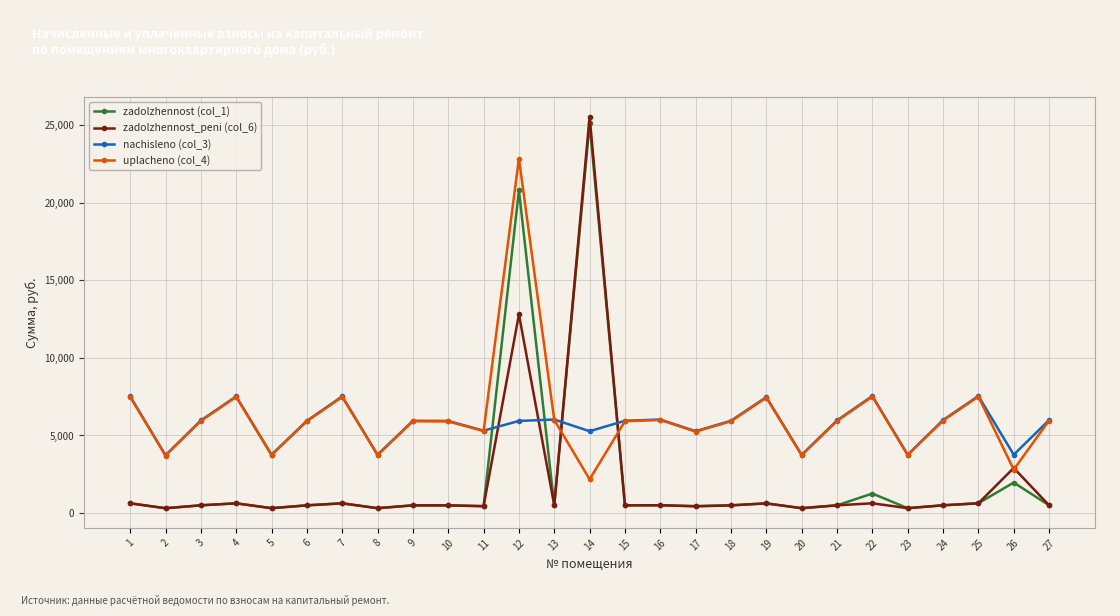

The uplacheno (col_4) series shows 5915.9 at 6. True or false?

True